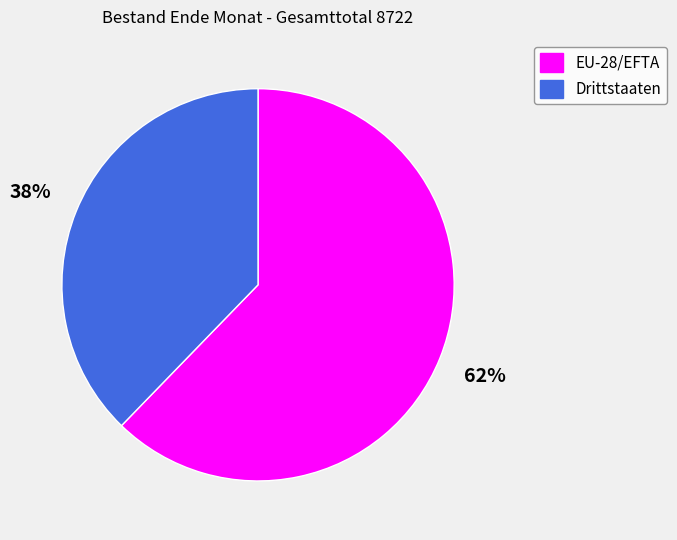

What percentage is the EU-28/EFTA slice, to the nearest percent?

62%